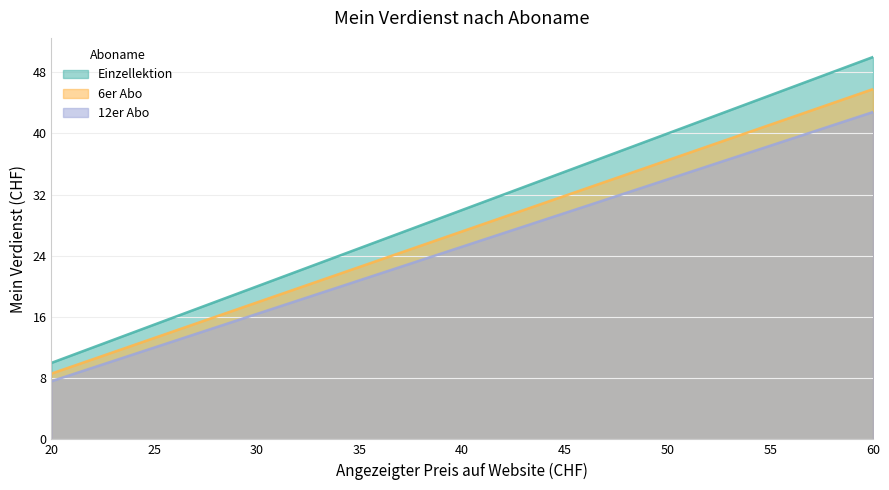

Rank the series by their average value, from highest to lowest.

Einzellektion, 6er Abo, 12er Abo